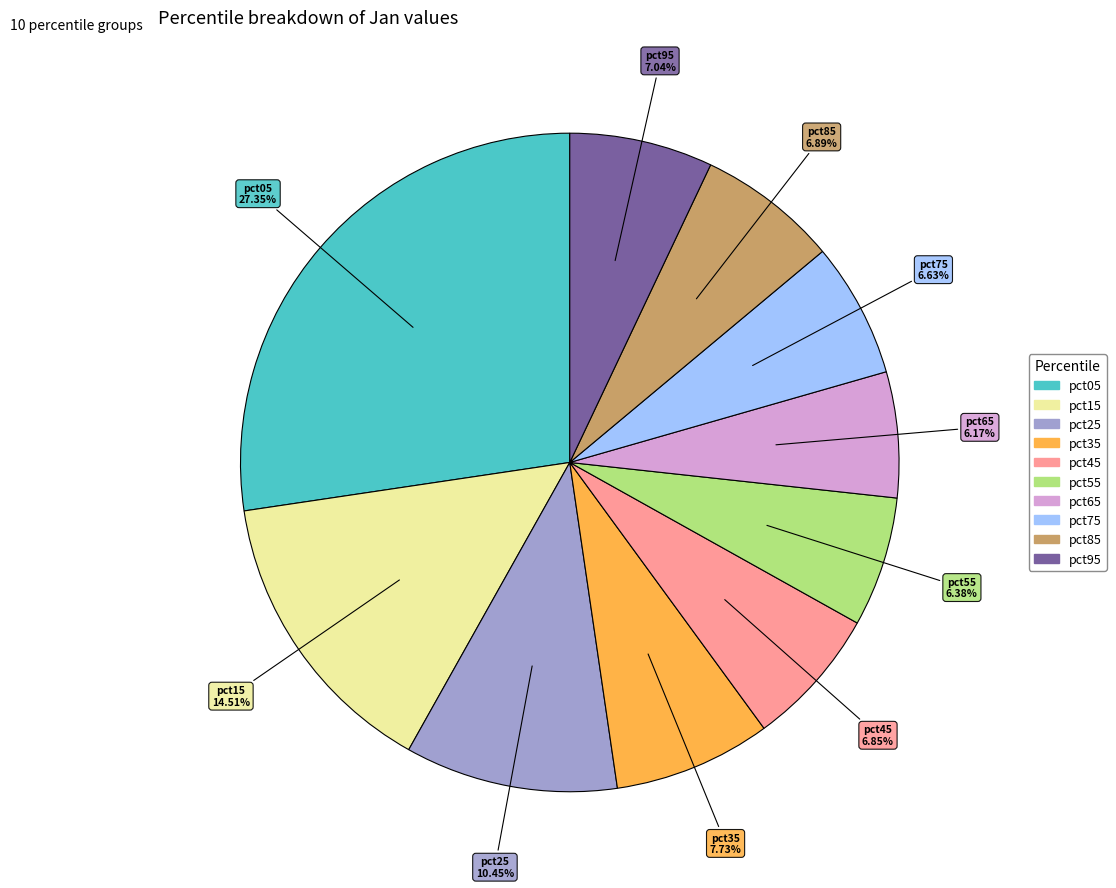

Is it true that pct55 is 1% of the pie?

False